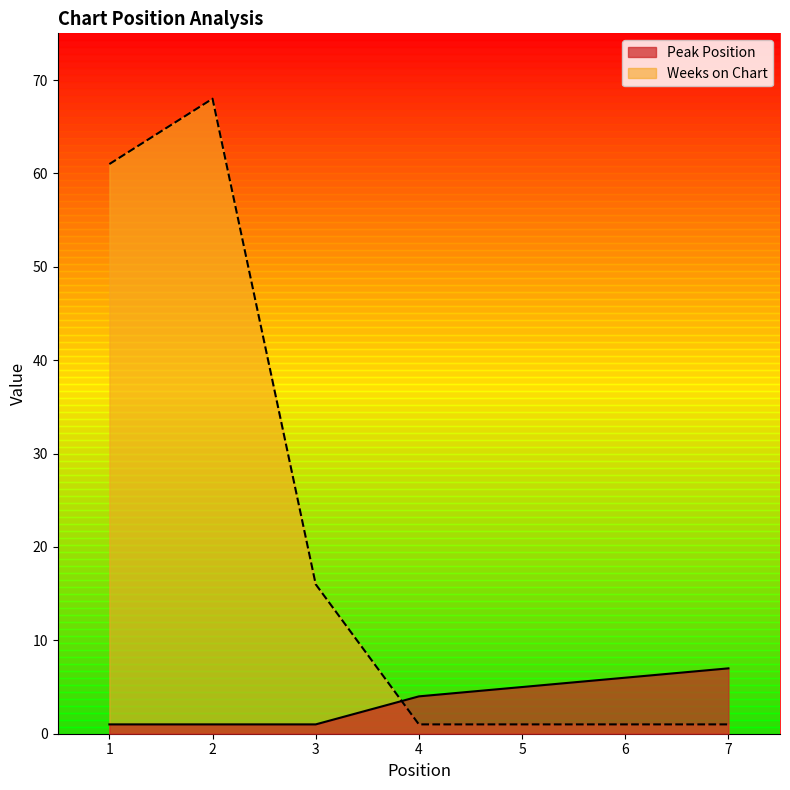

Rank the series at 4 from highest to lowest value.

Peak Position, Weeks on Chart